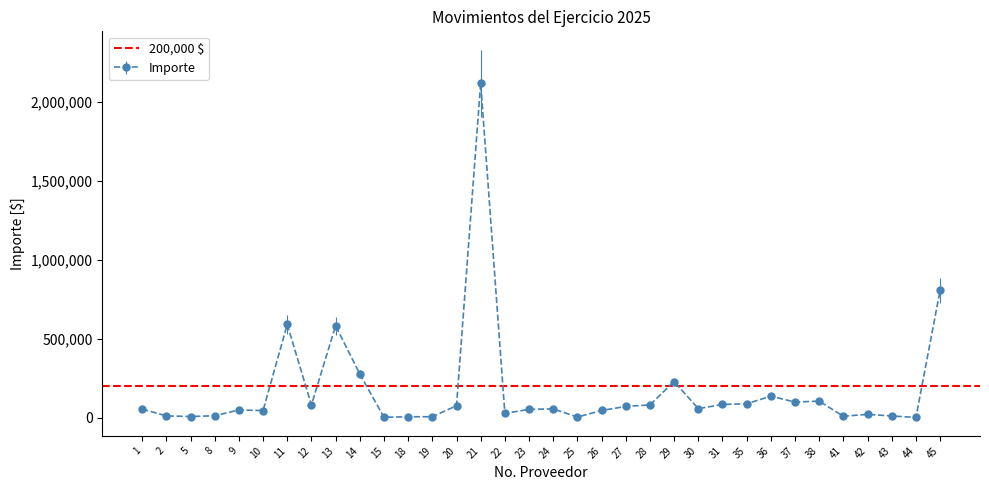

How many values are below 54771?

17